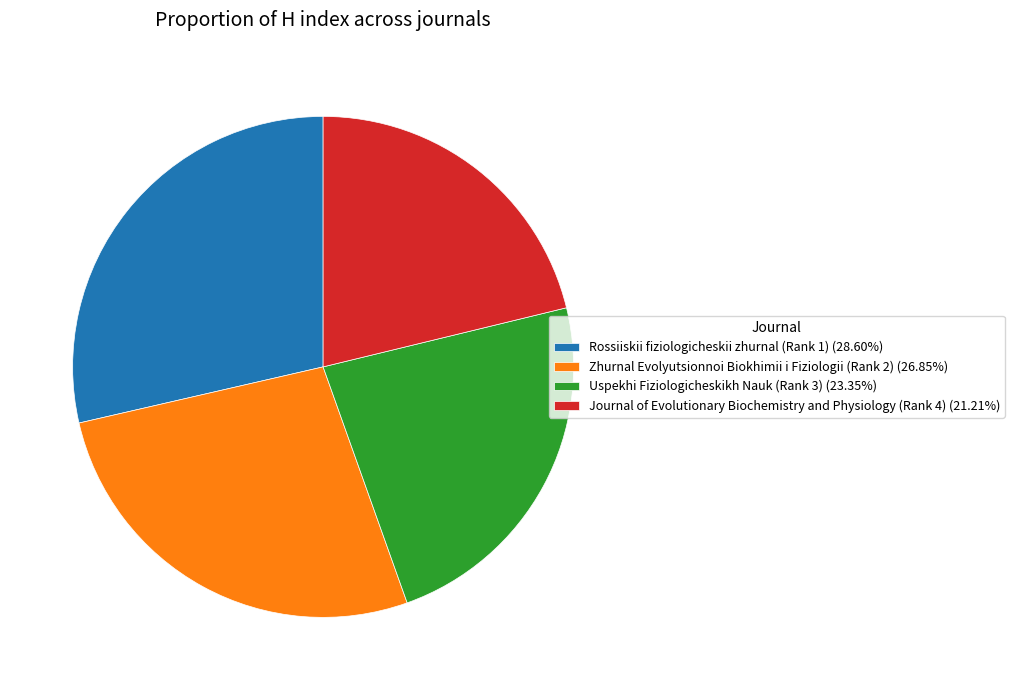

Is Journal of Evolutionary Biochemistry and Physiology (Rank 4) the majority of the pie?

No